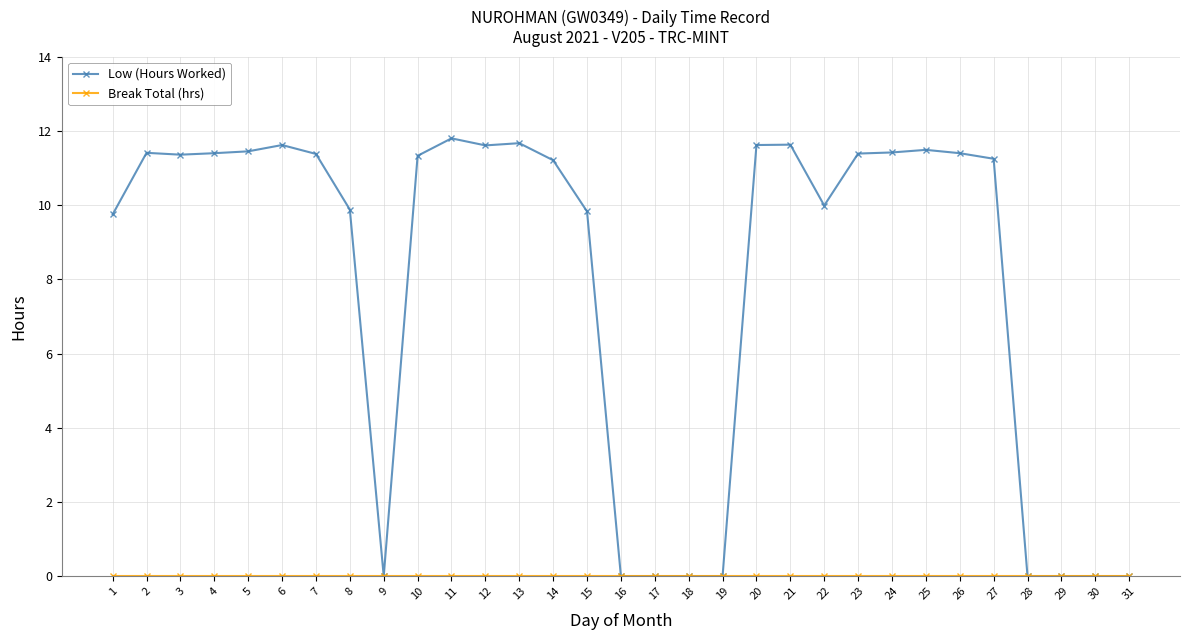

At which category does the chart reach its peak across all series?

11